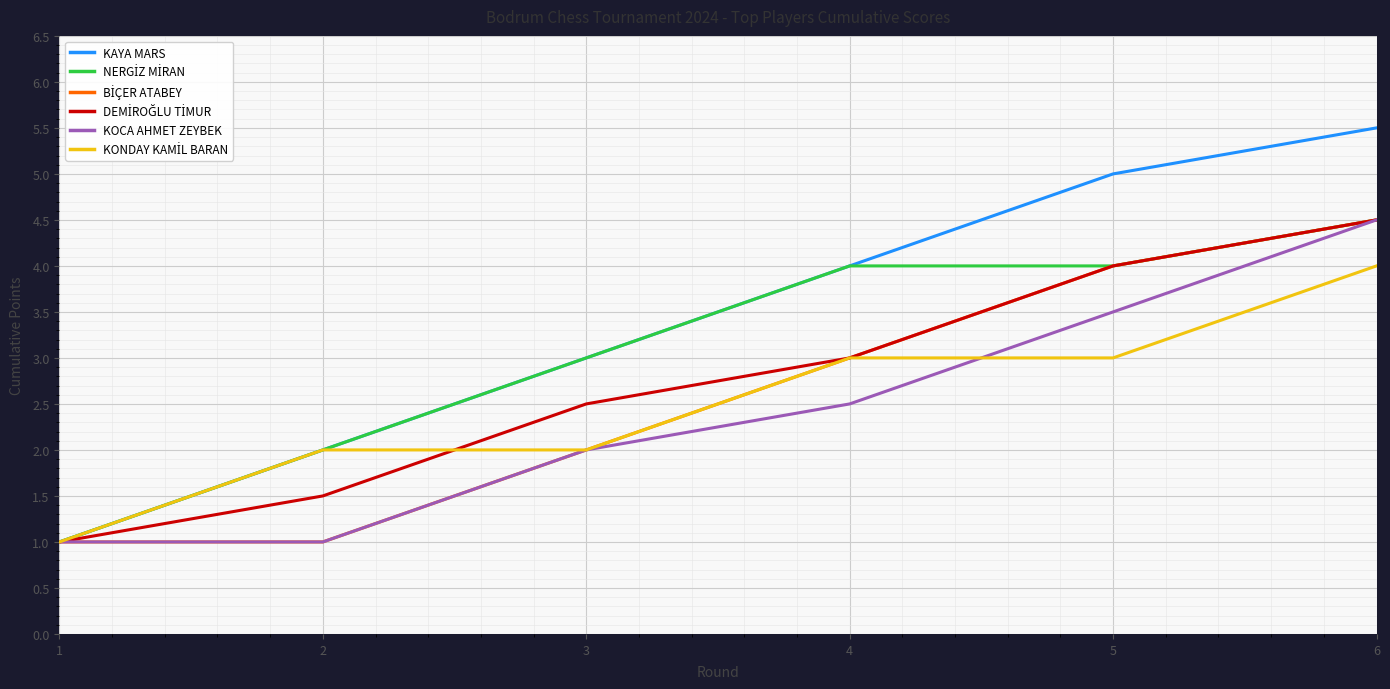

The value of KOCA AHMET ZEYBEK at 6 is 7.1. True or false?

False